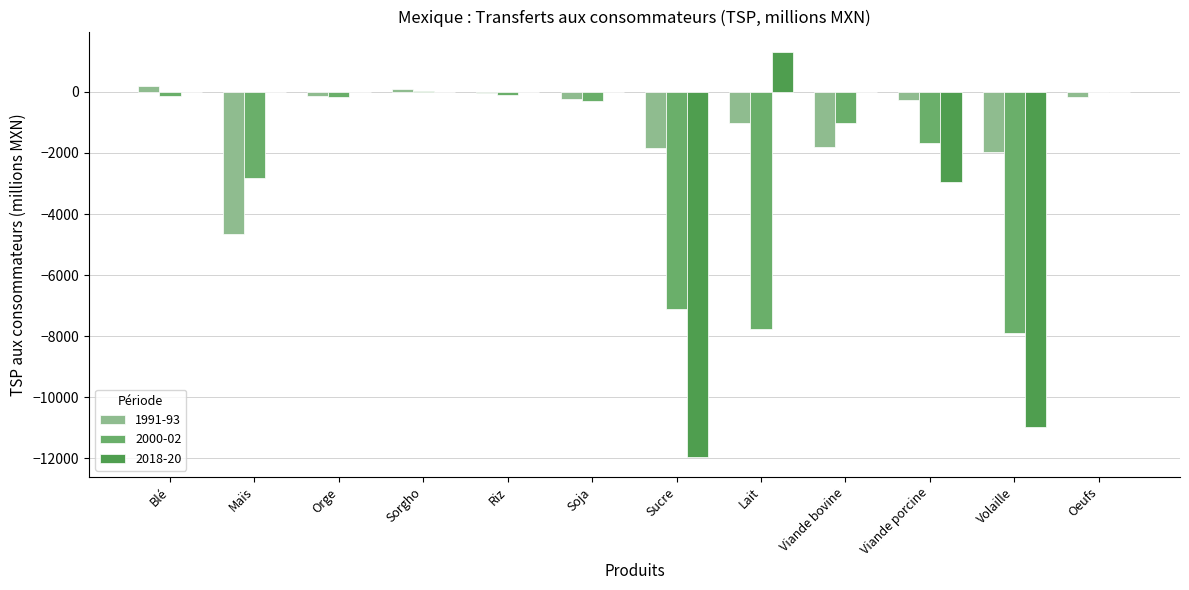

What is the total value across all series at Sucre?

-20887.9